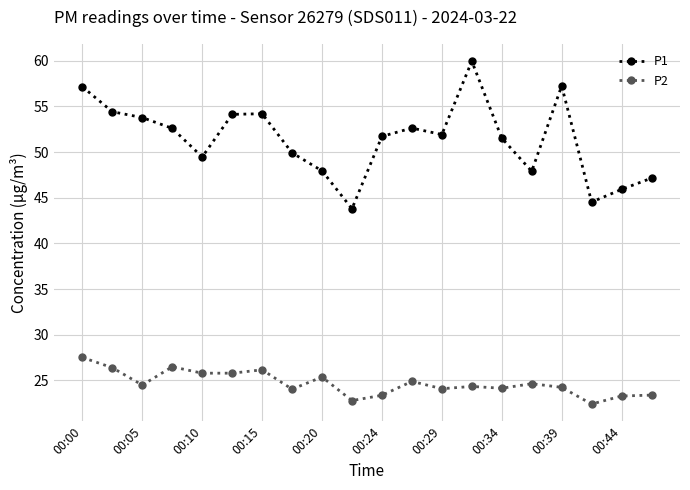

Which series has the largest total across all categories?

P1